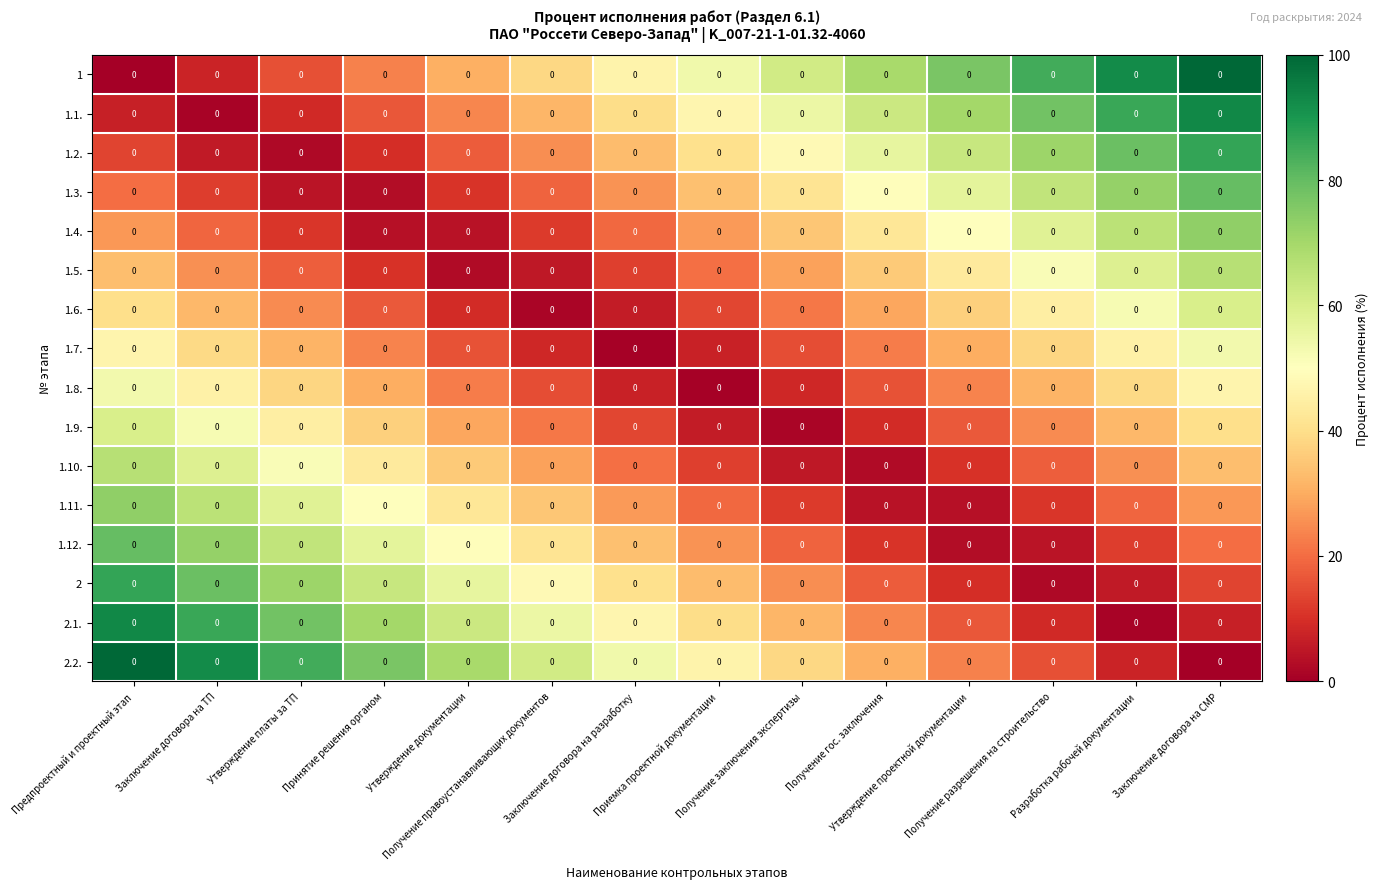

How many series are shown in this chart?

16